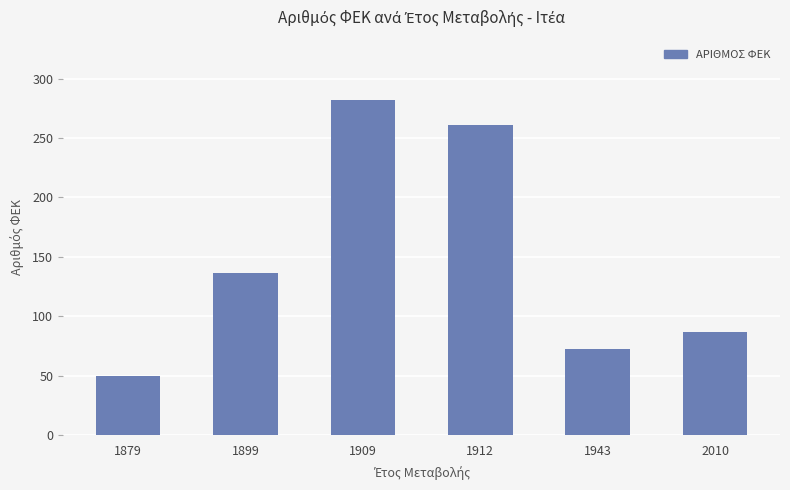

What is the value of the 6th bar from the left?

87